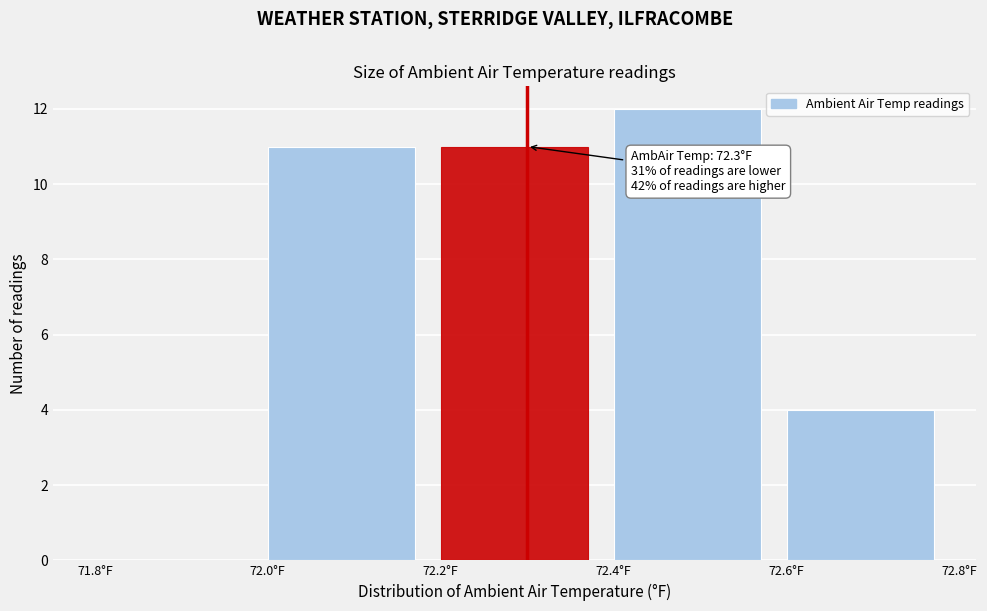

Which range on the x-axis has the tallest bar?

72.4 to 72.6